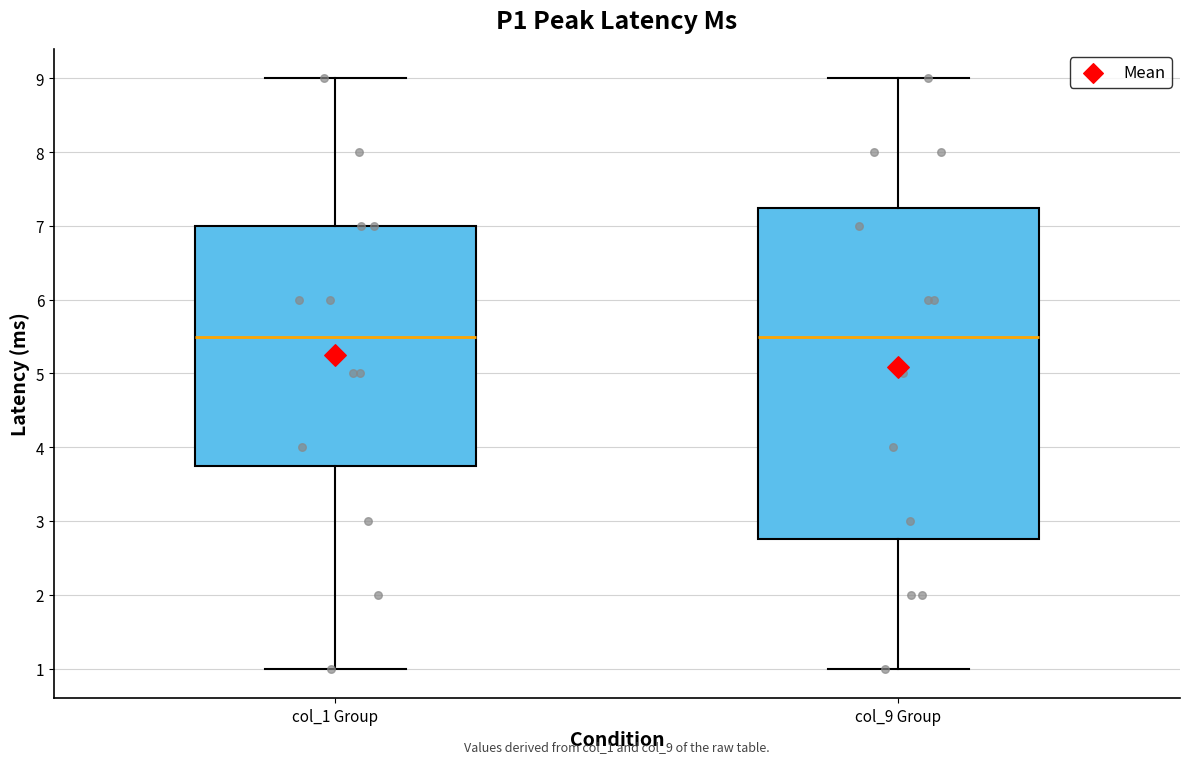

Reading left to right, read every box against the y-axis: the position of its median line, the range the box covers, and the ends of its whiskers. The values are not printed on the chart, so give them approximately, as read against the axis.

col_1 Group: median 5.5, box 3.8 to 7.0, whiskers 1.0 to 9.0
col_9 Group: median 5.5, box 2.8 to 7.3, whiskers 1.0 to 9.0